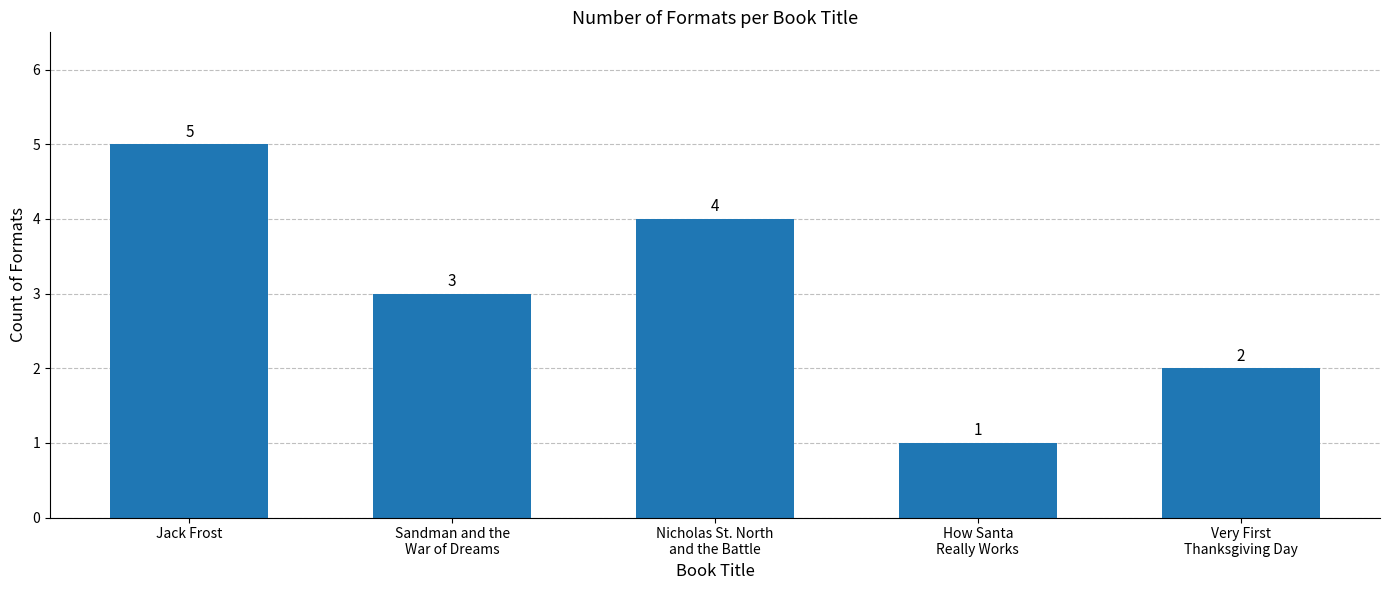

Reading right to left, transcribe all the data shown in this chart.

Very First
Thanksgiving Day=2	How Santa
Really Works=1	Nicholas St. North
and the Battle=4	Sandman and the
War of Dreams=3	Jack Frost=5